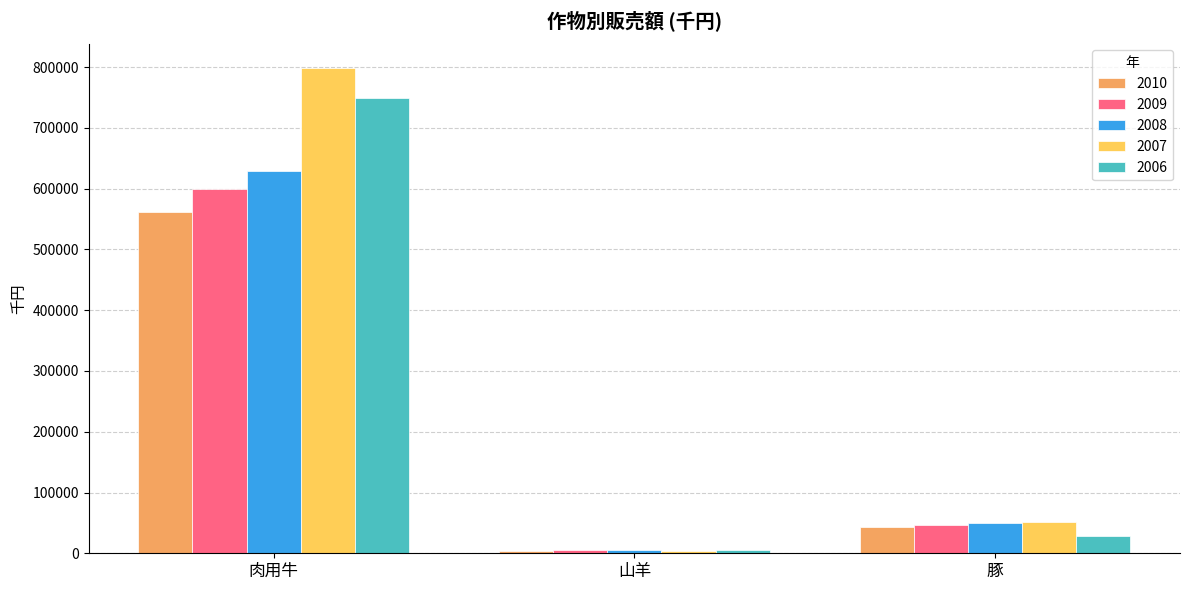

Which series has the widest spread of values?

2007